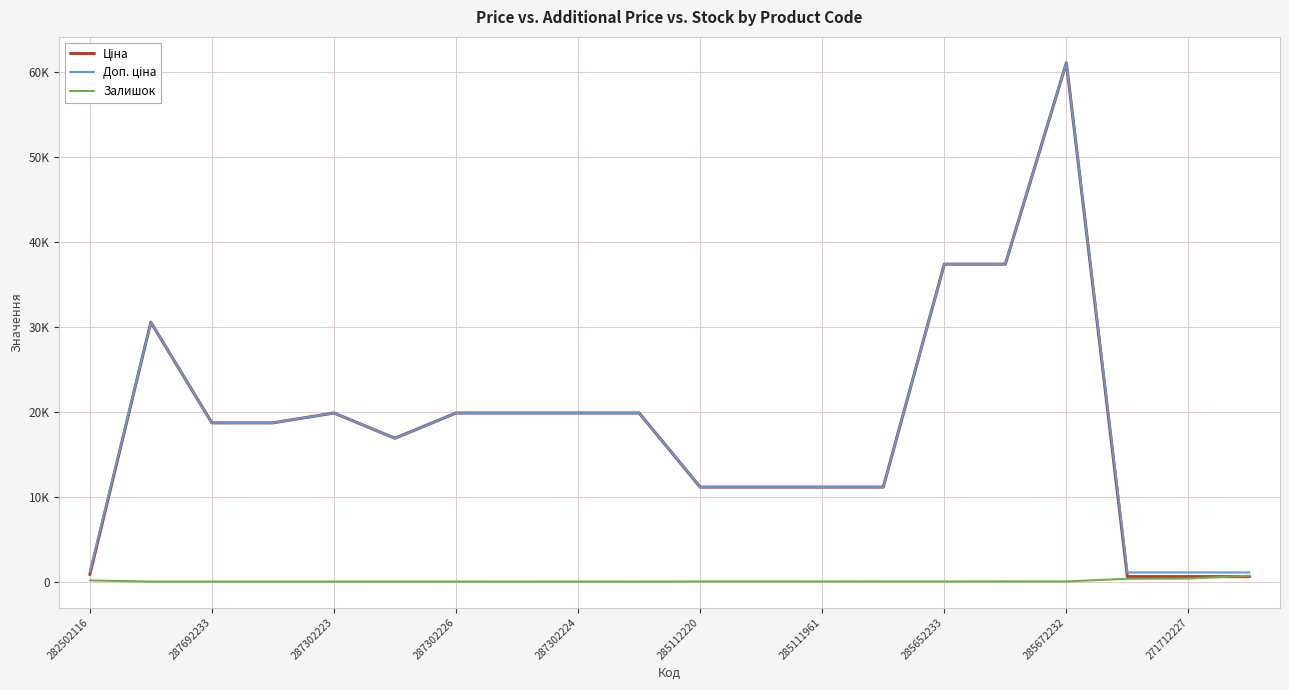

Does the chart have visible grid lines?

Yes